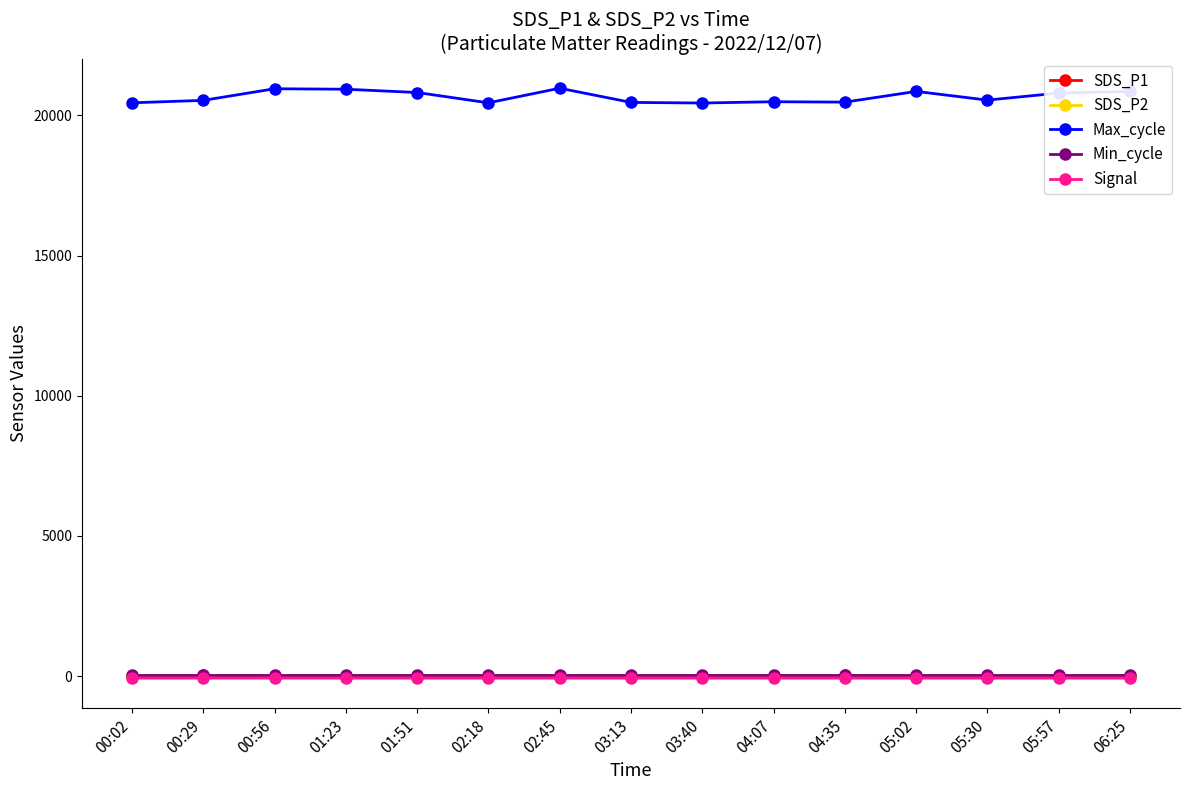

Which series has the widest spread of values?

Max_cycle